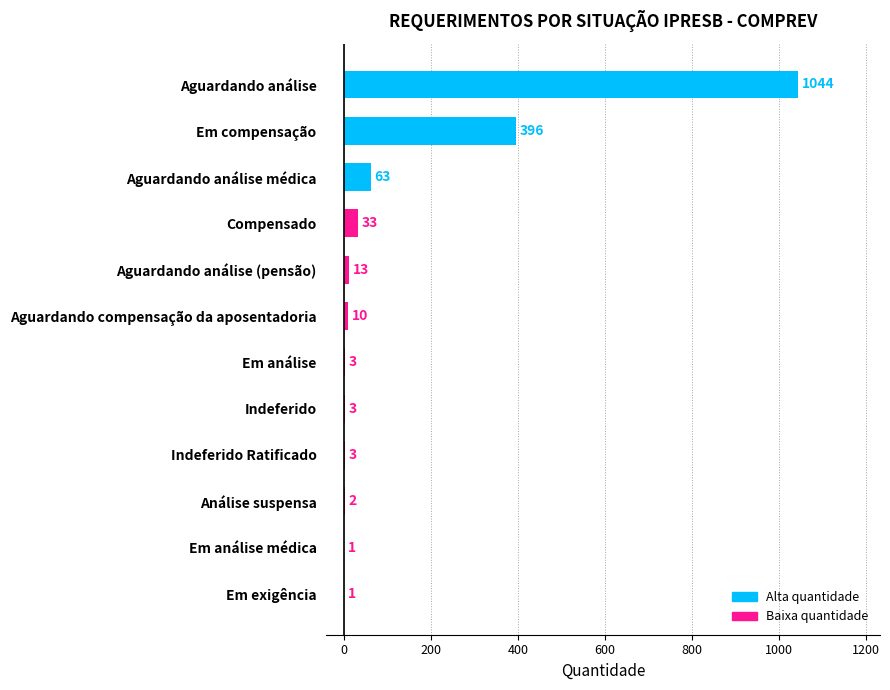

Reading top to bottom, transcribe all the data shown in this chart.

Aguardando análise=1044	Em compensação=396	Aguardando análise médica=63	Compensado=33	Aguardando análise (pensão)=13	Aguardando compensação da aposentadoria=10	Em análise=3	Indeferido=3	Indeferido Ratificado=3	Análise suspensa=2	Em análise médica=1	Em exigência=1